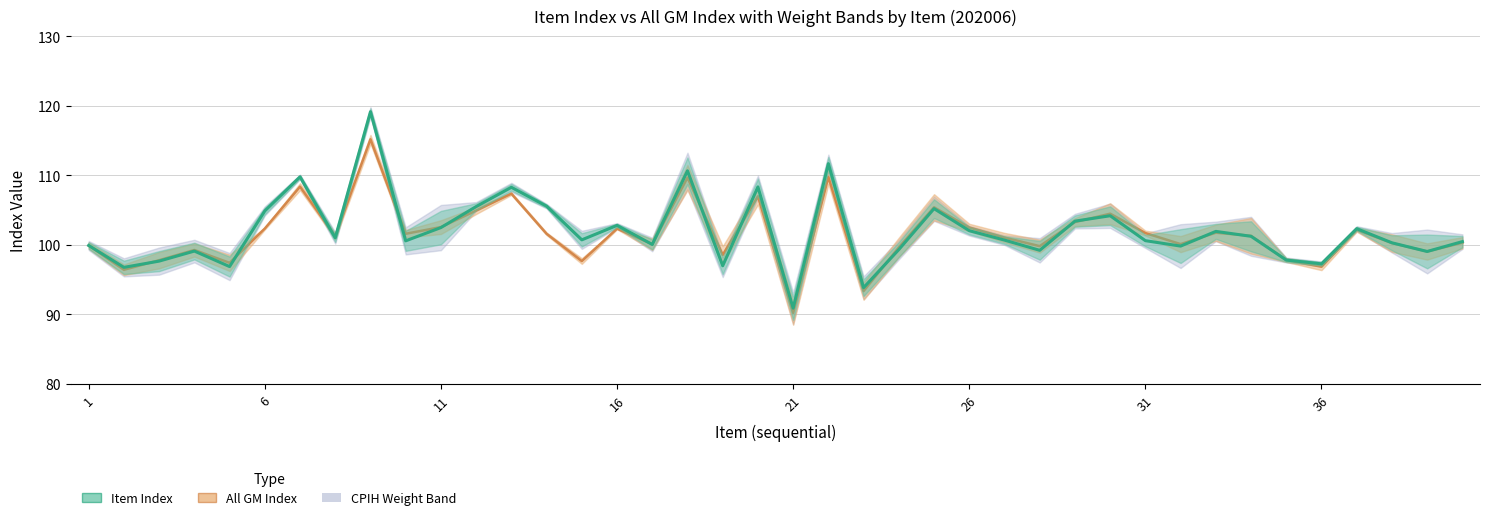

At how many categories does at least one series exceed 100?

27